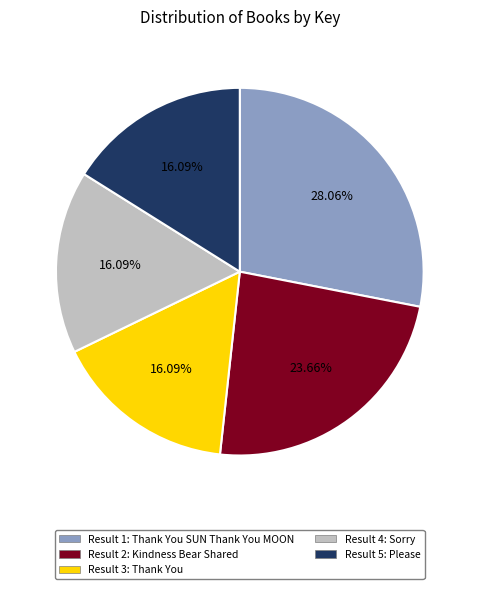

Count the number of slices in the pie.

5